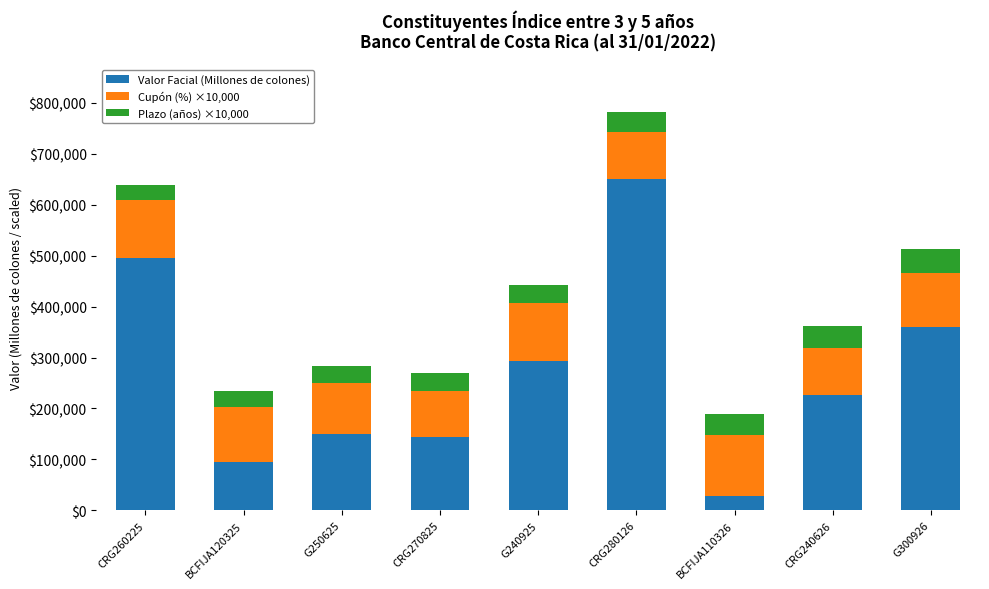

At which category is the sum across all series the highest?

CRG280126